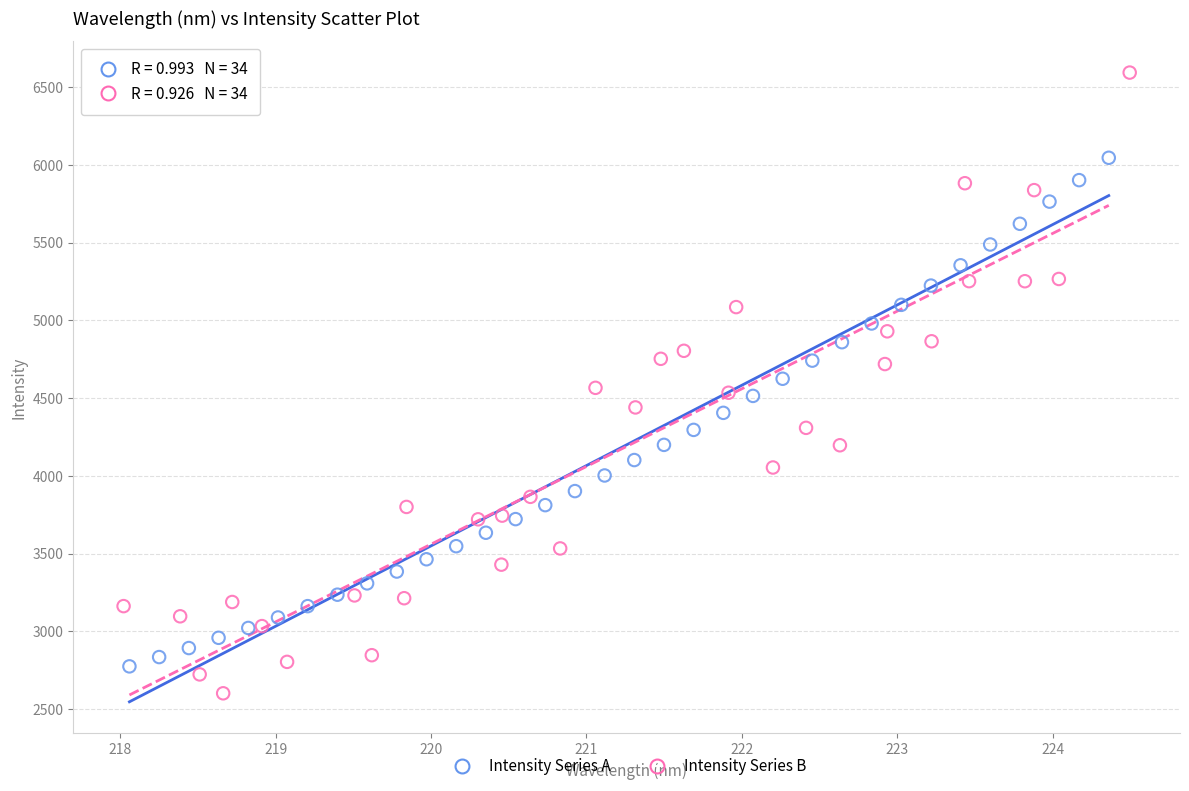

Which series has the widest spread of Y values?

Intensity Series B